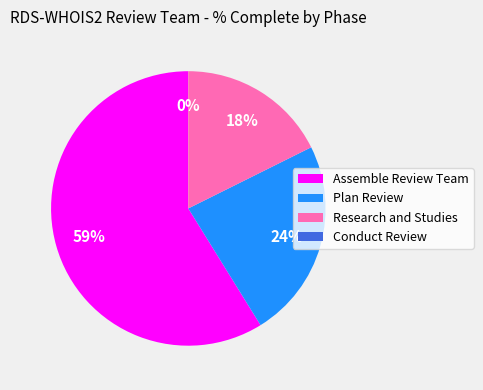

What is the majority slice?

Assemble Review Team